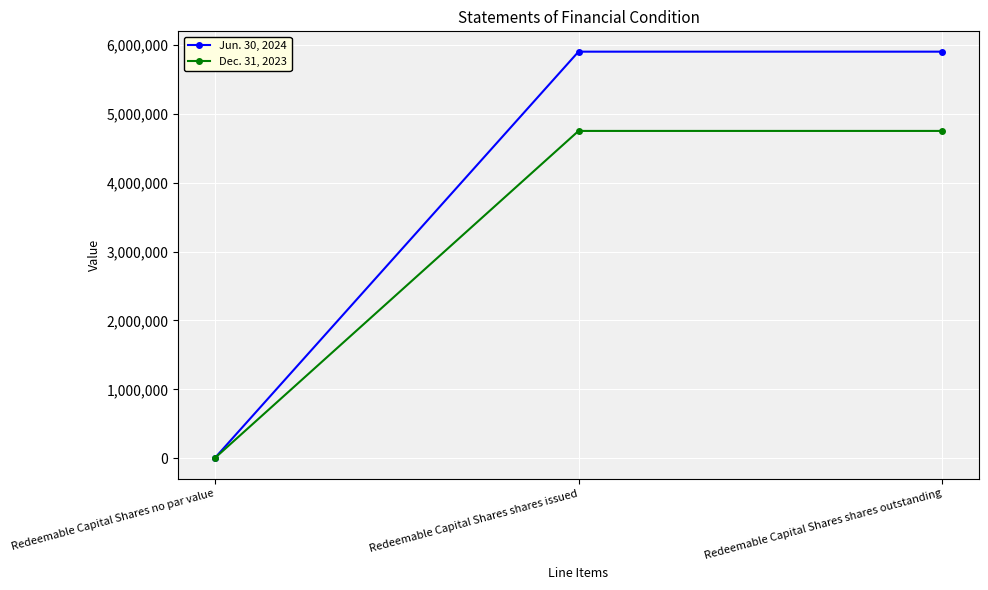

Between Redeemable Capital Shares no par value and Redeemable Capital Shares shares outstanding, which series saw the biggest shift?

Jun. 30, 2024